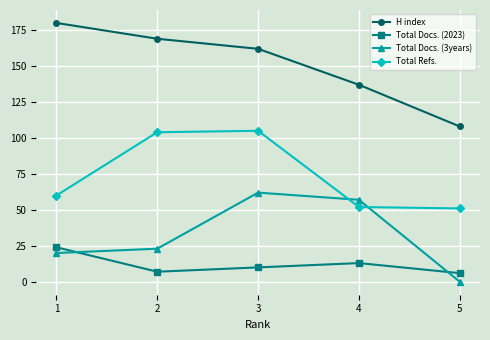

List the labels in order of Total Docs. (3years) value, largest first.

3, 4, 2, 1, 5